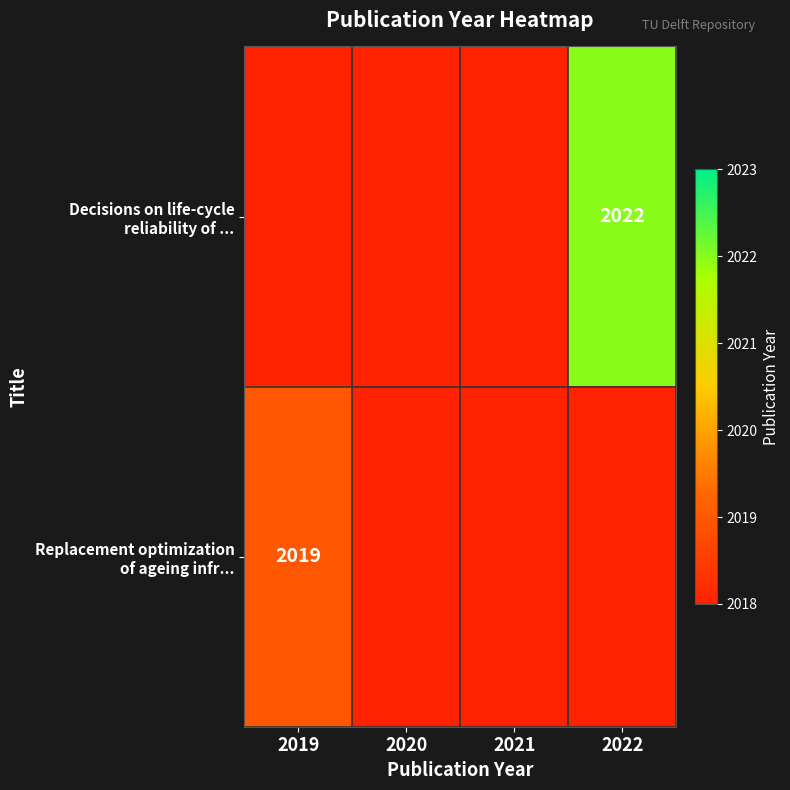

The Replacement optimization of ageing infr... series shows 0 at 2022. True or false?

True